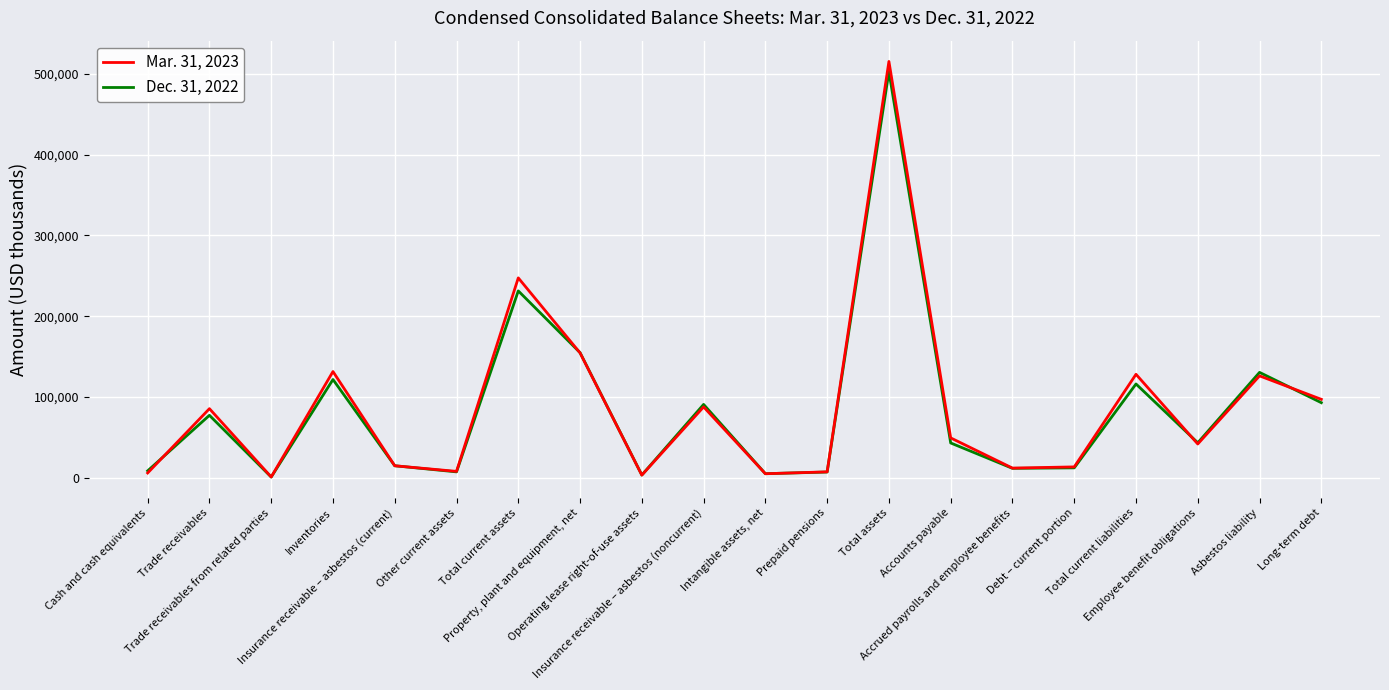

How many lines are shown in the chart?

2